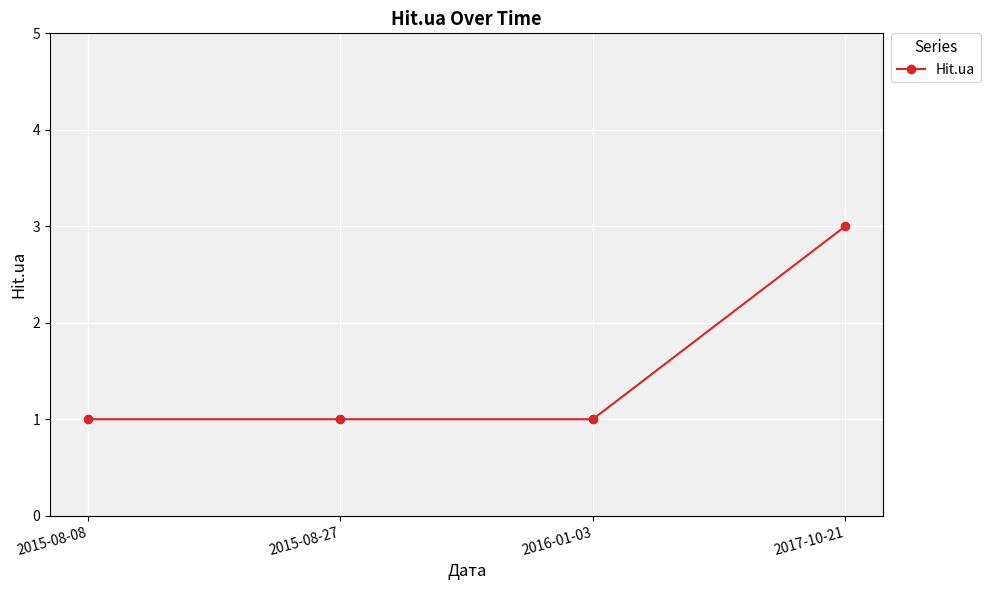

What is the value of the 2nd point from the left?

1